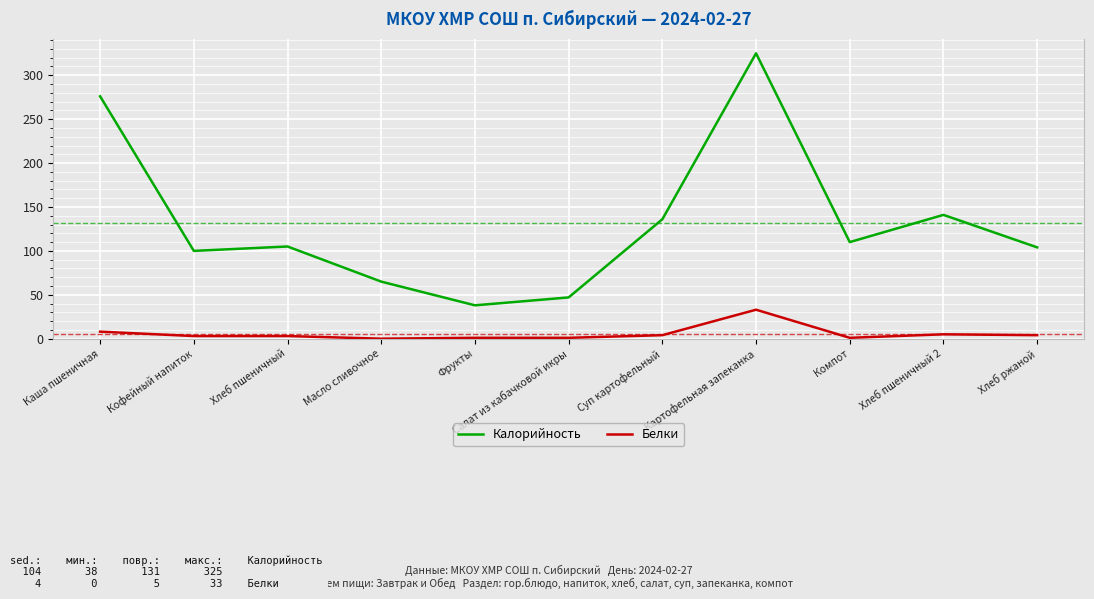

What is the difference between the maximum and minimum values in the Калорийность series?

287